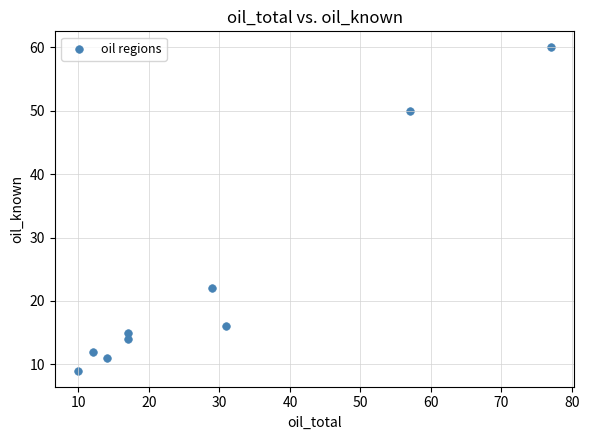

What is the range of Y values (max minus min)?

51